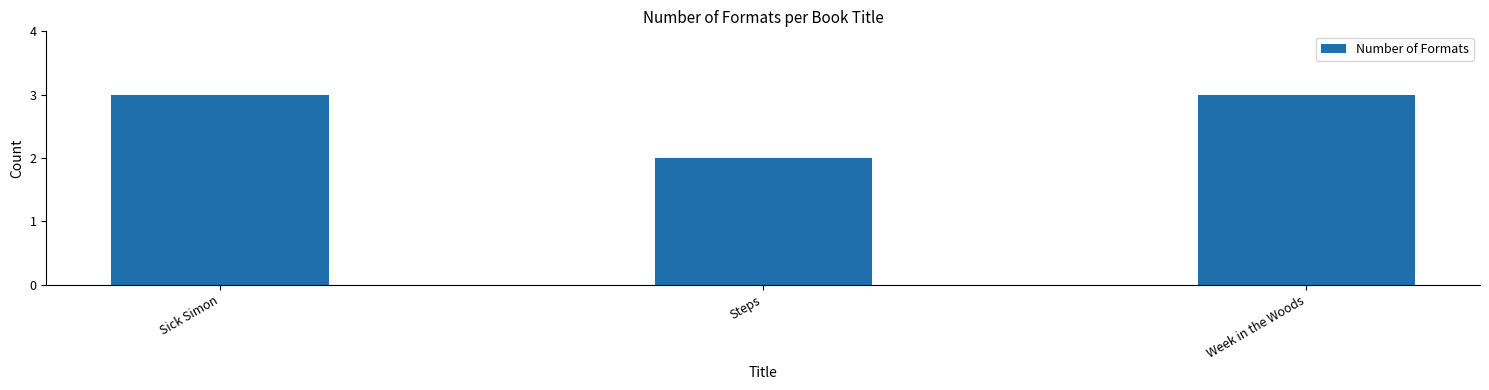

Reading left to right, transcribe all the data shown in this chart.

Sick Simon=3	Steps=2	Week in the Woods=3